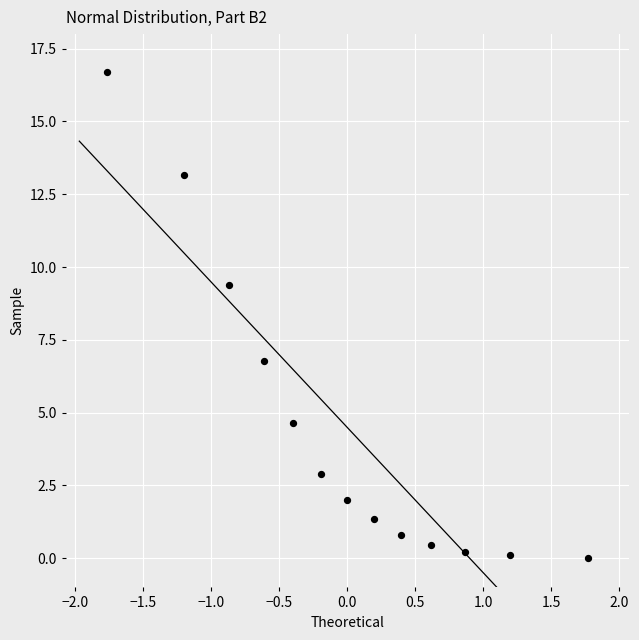

What is the range of X values (max minus min)?

3.5